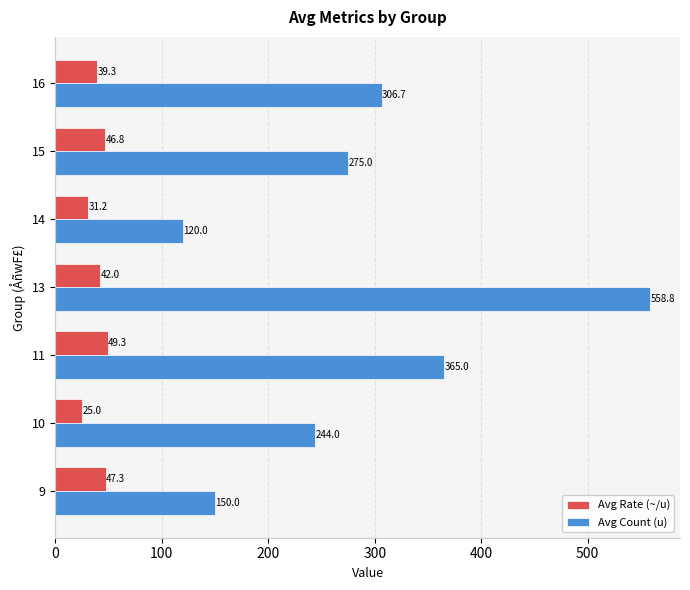

What are all the series names shown in the legend?

Avg Rate (~/u), Avg Count (u)